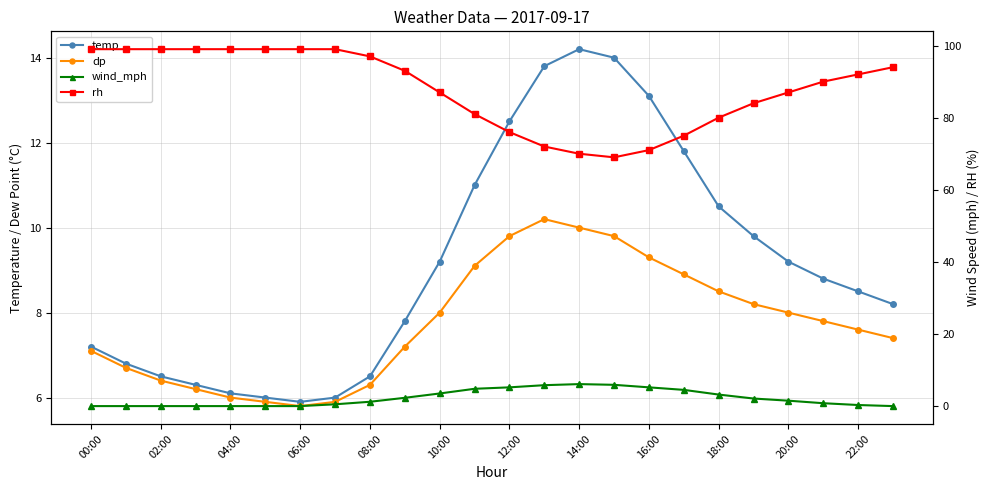

At how many categories does at least one series exceed 68?

24